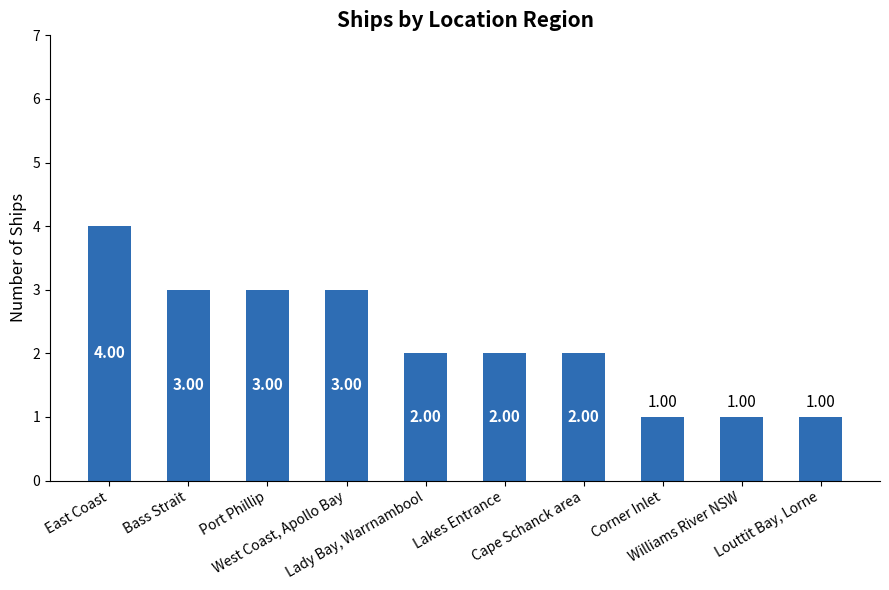

How many data points does each series have?

10